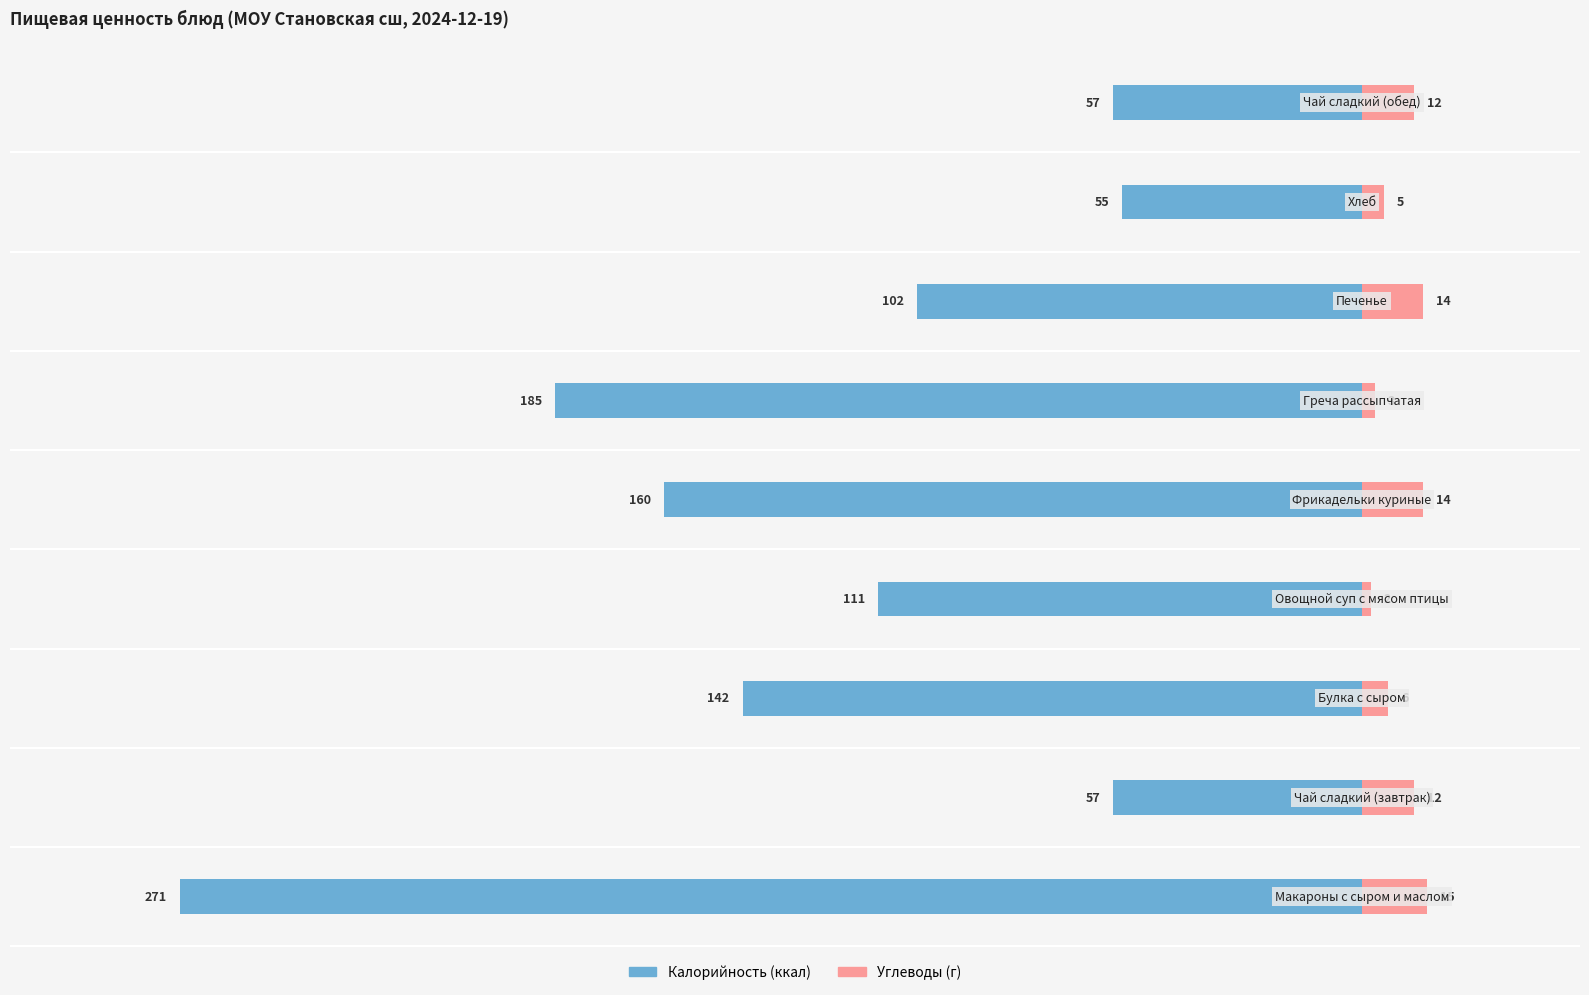

Rank the series at −150 from lowest to highest value.

Калорийность, Углеводы